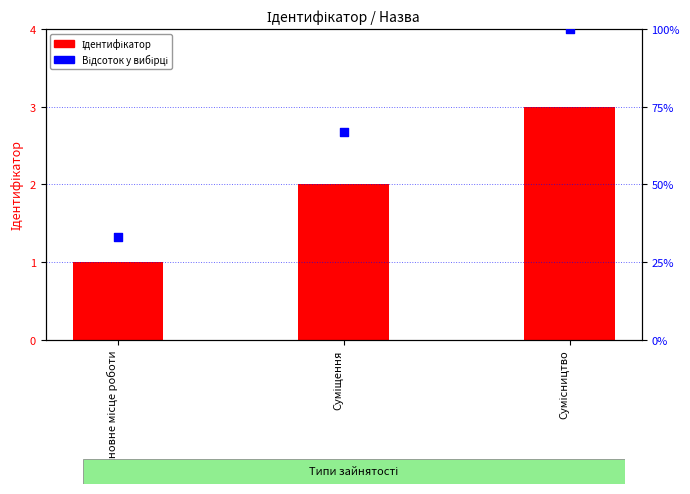

Which series has the largest total across all categories?

Відсоток у вибірці